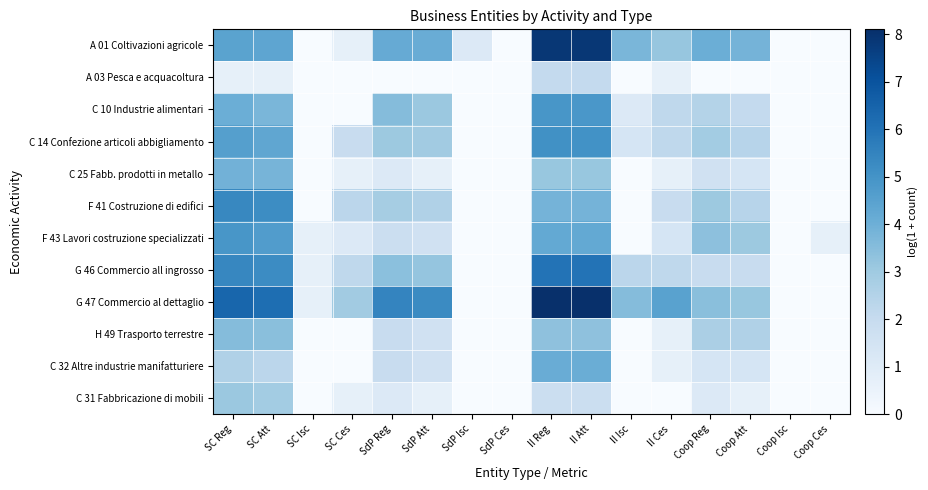

Which has a higher value, Coop Reg or SdP Ces?

Coop Reg